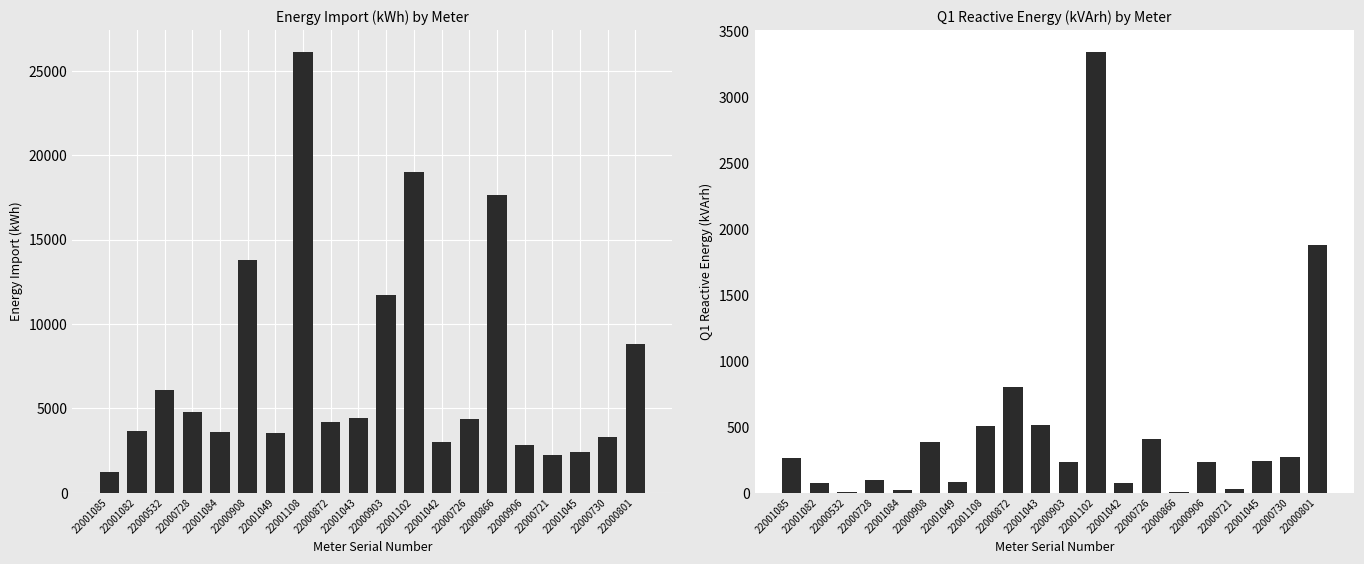

What is the label of the 14th bar from the right?

22001049